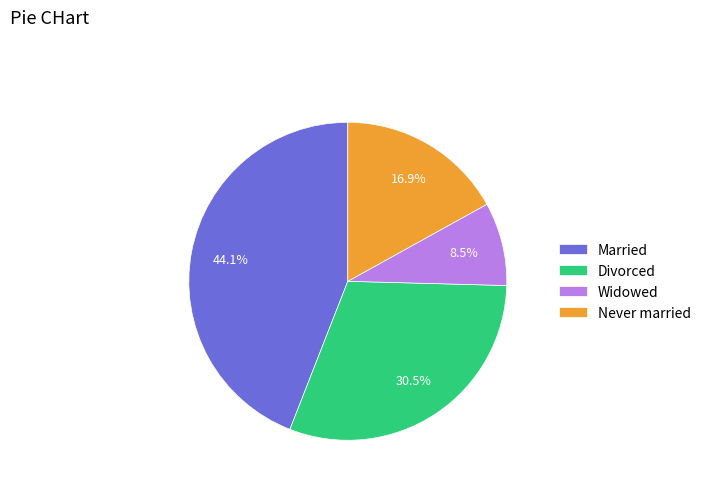

True or false: Married accounts for 44% of the total.

True